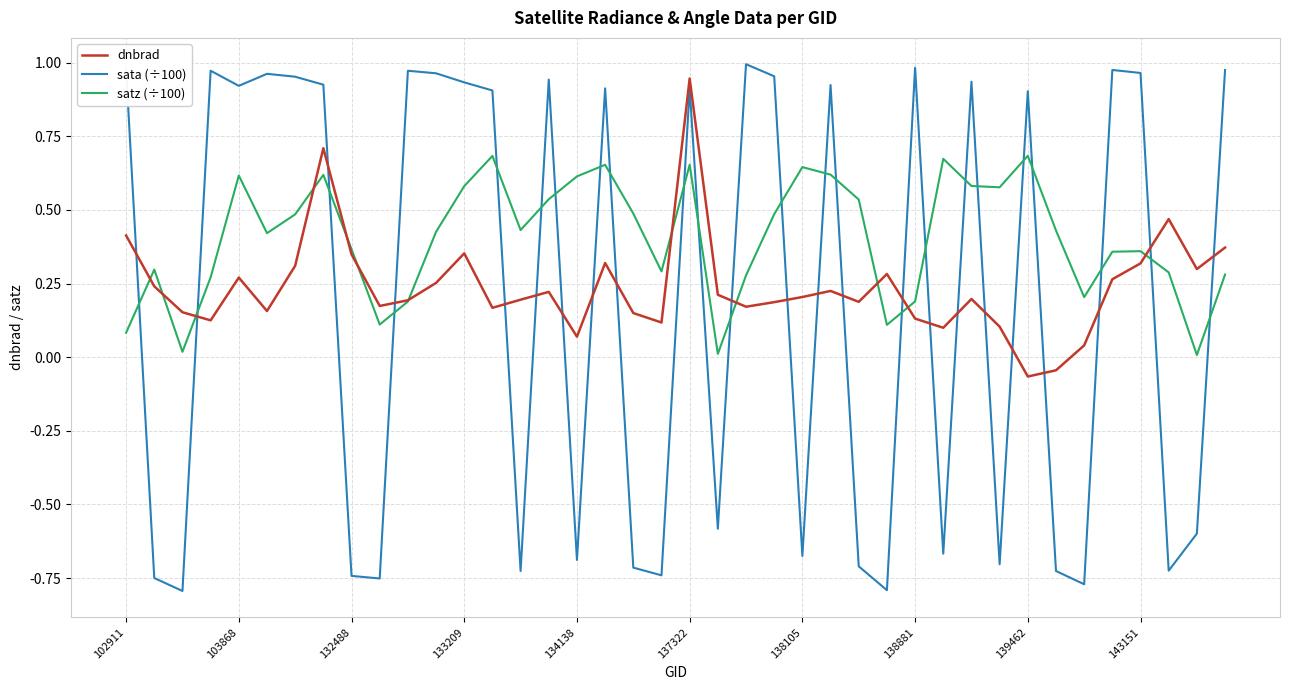

Which series ends up on top after the final intersection of sata (÷100) and dnbrad?

sata (÷100)